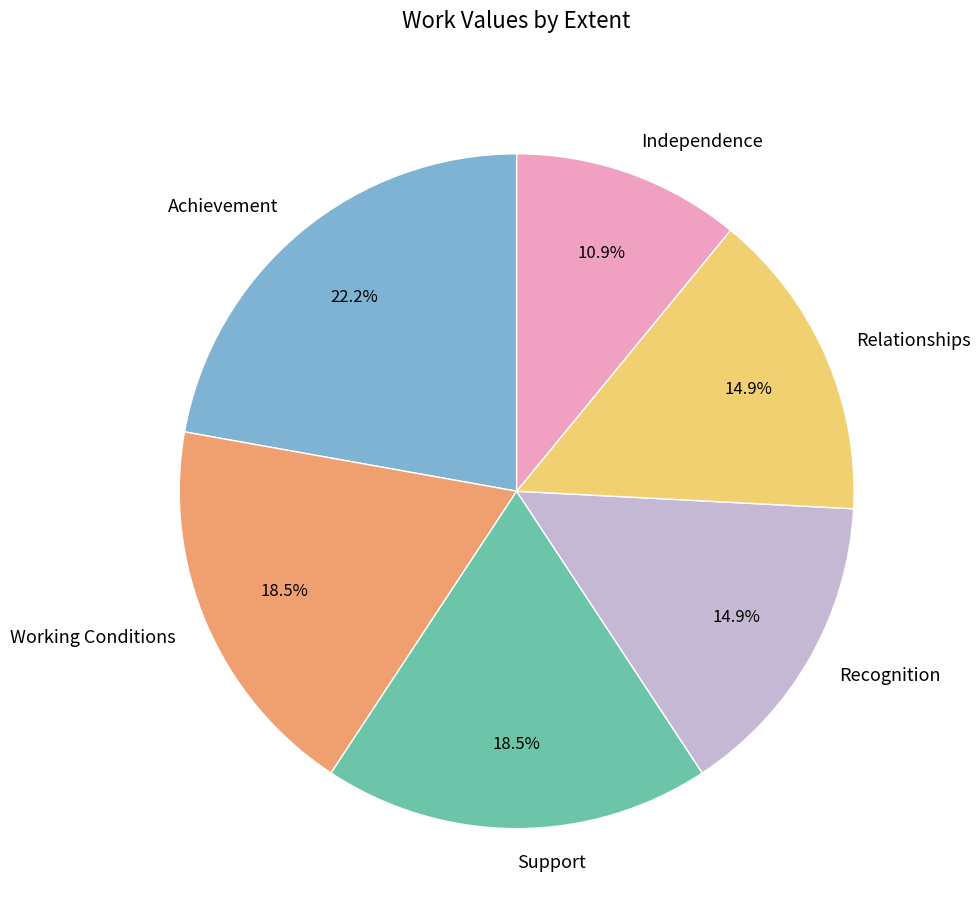

What percentage is NOT represented by Support?

81.5%